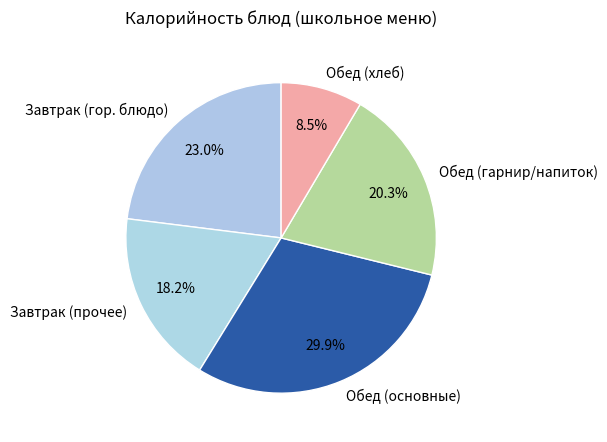

Count the number of slices in the pie.

5